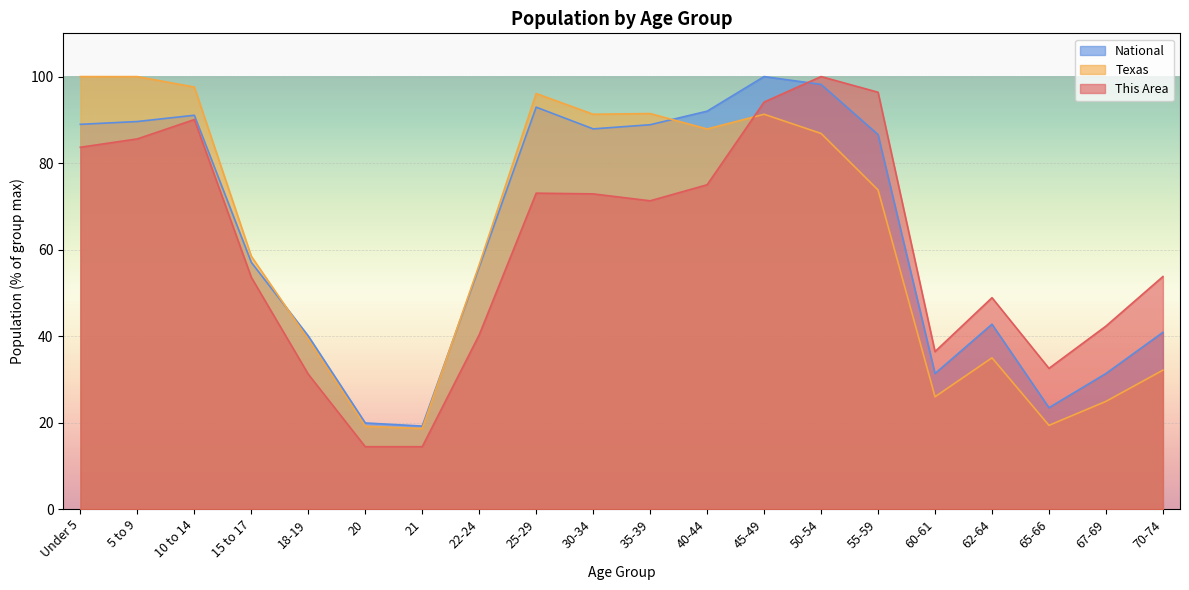

Which category has the lowest value in the National series?

21